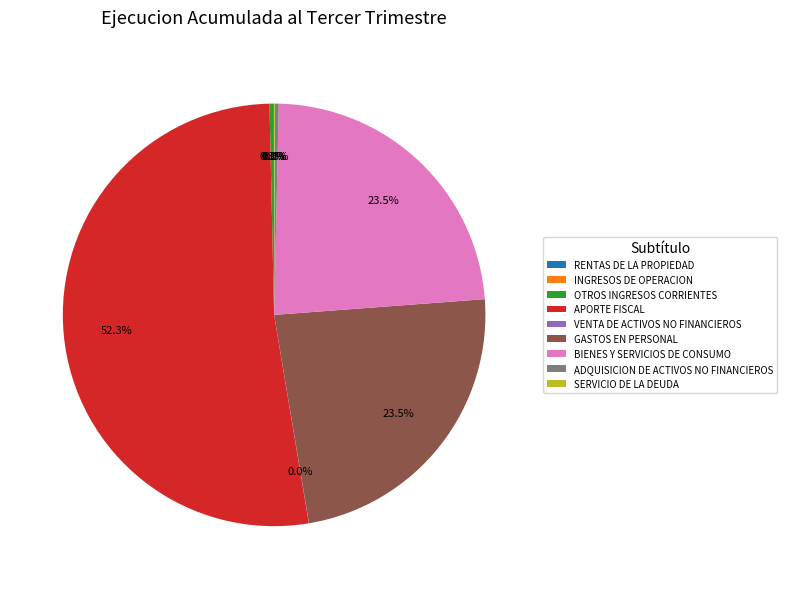

How much of the chart is everything except APORTE FISCAL?

47.7%